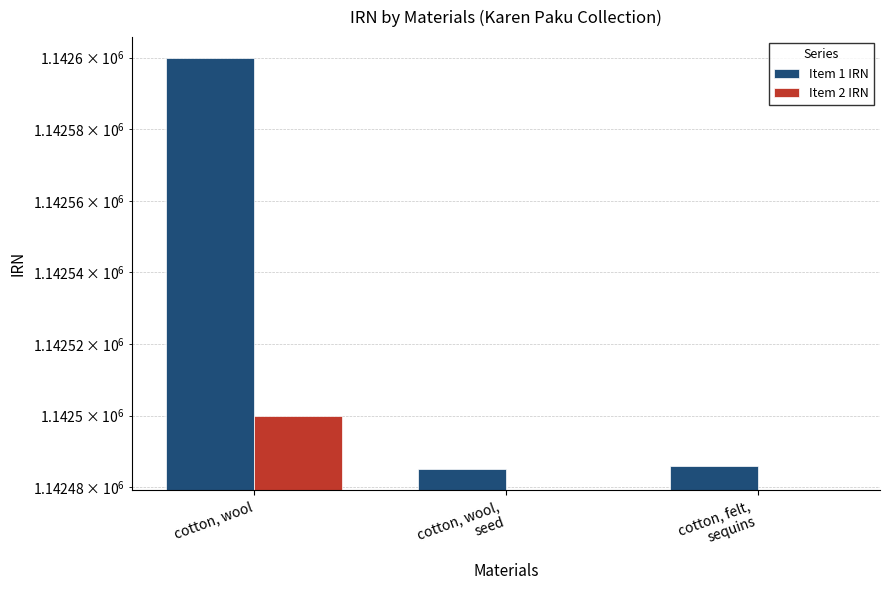

At which category is the sum across all series the highest?

cotton, wool